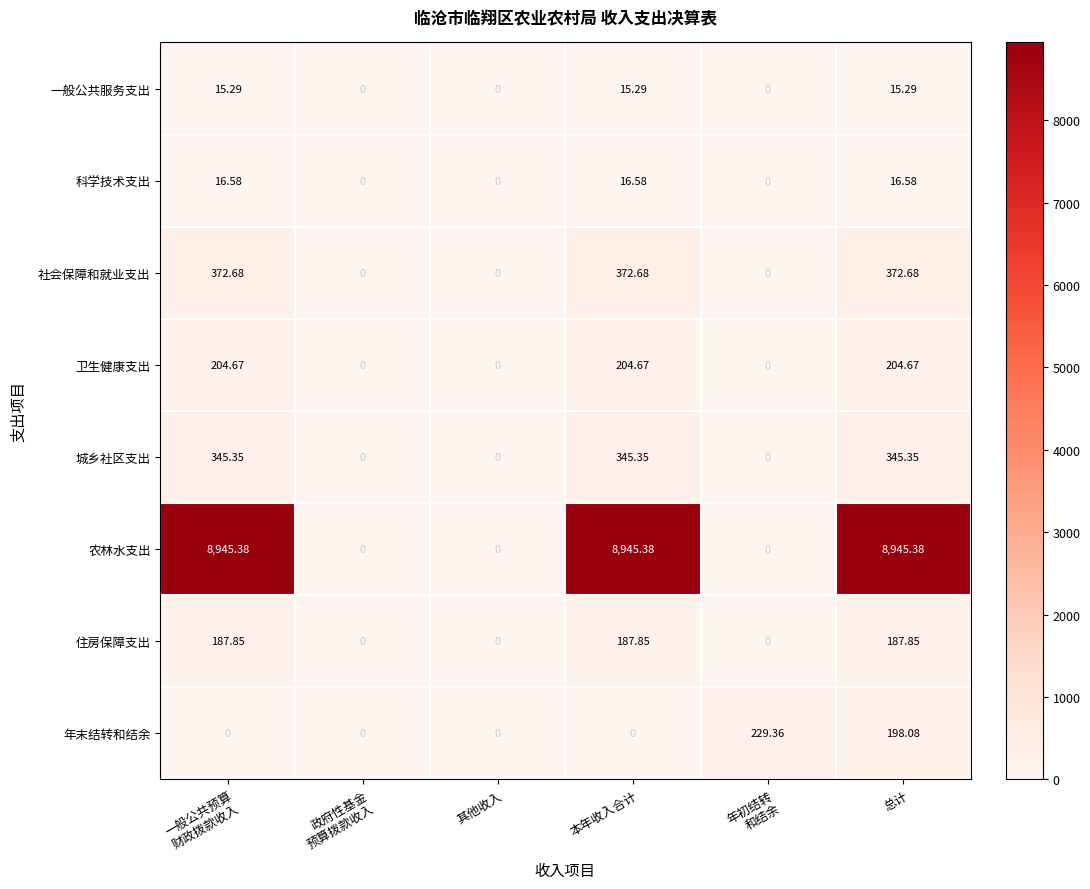

Rank the series by their maximum value, from highest to lowest.

农林水支出, 社会保障和就业支出, 城乡社区支出, 年末结转和结余, 卫生健康支出, 住房保障支出, 科学技术支出, 一般公共服务支出